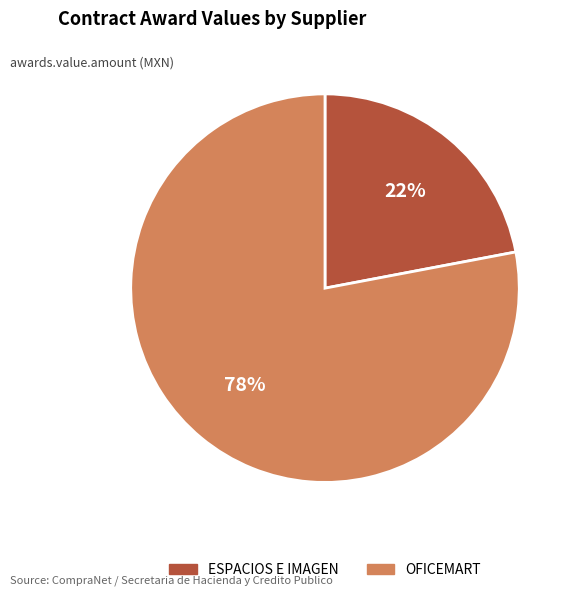

To the nearest percent, what is the average slice percentage?

50%